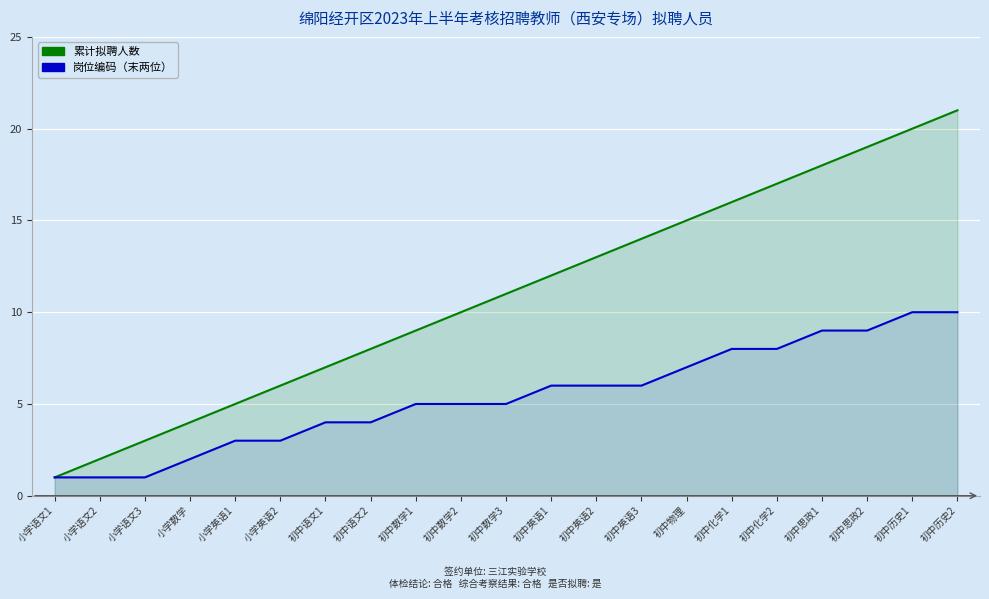

Reading right to left, transcribe all the data shown in this chart.

累计拟聘人数: 21	20	19	18	17	16	15	14	13	12	11	10	9	8	7	6	5	4	3	2	1
岗位编码（末两位）: 10	10	9	9	8	8	7	6	6	6	5	5	5	4	4	3	3	2	1	1	1